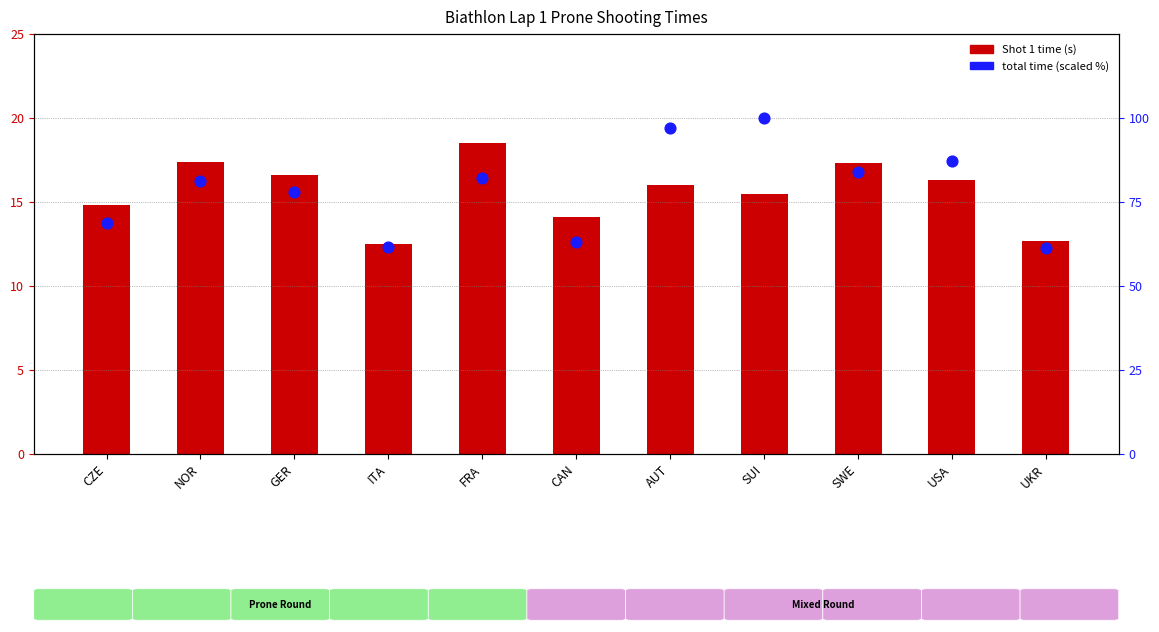

Is the value of total time (scaled) at USA greater than the value of Shot 1 at ITA?

Yes